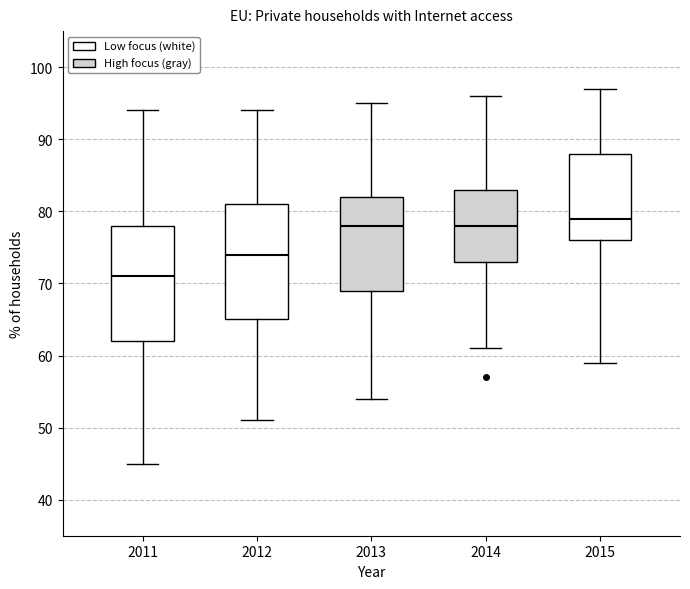

Reading left to right, transcribe this box plot: for each box, give where its median line is, the range the box spans, and where its two whiskers end, as read against the y-axis. The values are not printed on the chart, so give them approximately, as read against the axis.

2011: median 71, box 62 to 78, whiskers 45 to 94
2012: median 74, box 65 to 81, whiskers 51 to 94
2013: median 78, box 69 to 82, whiskers 54 to 95
2014: median 78, box 73 to 83, whiskers 61 to 96
2015: median 79, box 76 to 88, whiskers 59 to 97